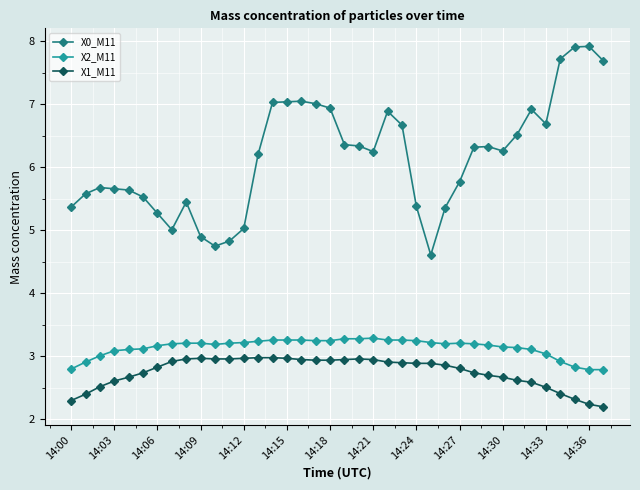

Rank the series by their maximum value, from highest to lowest.

X0_M11, X2_M11, X1_M11